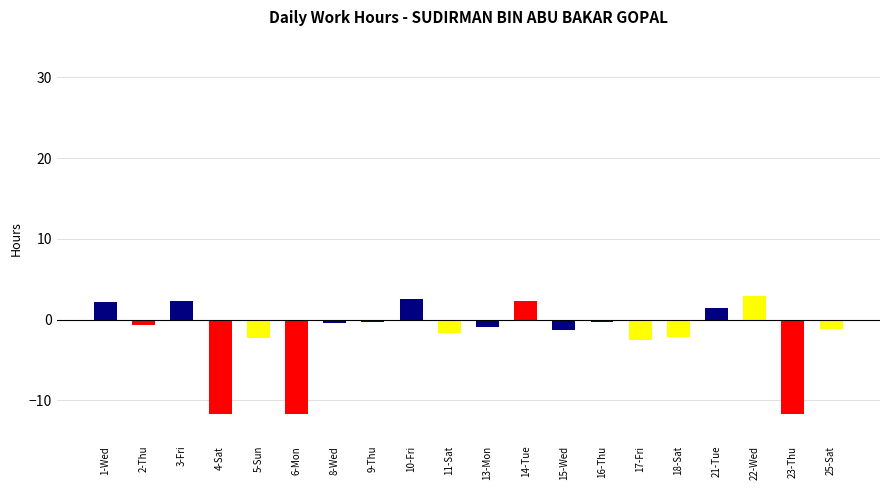

What is the value of the 8th bar from the left?

-0.3